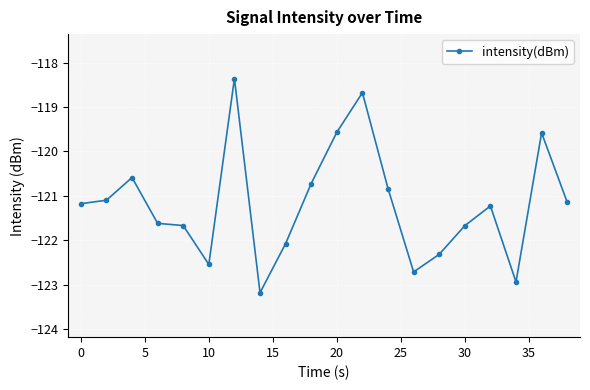

What is the value of the 19th point from the left?

-119.6